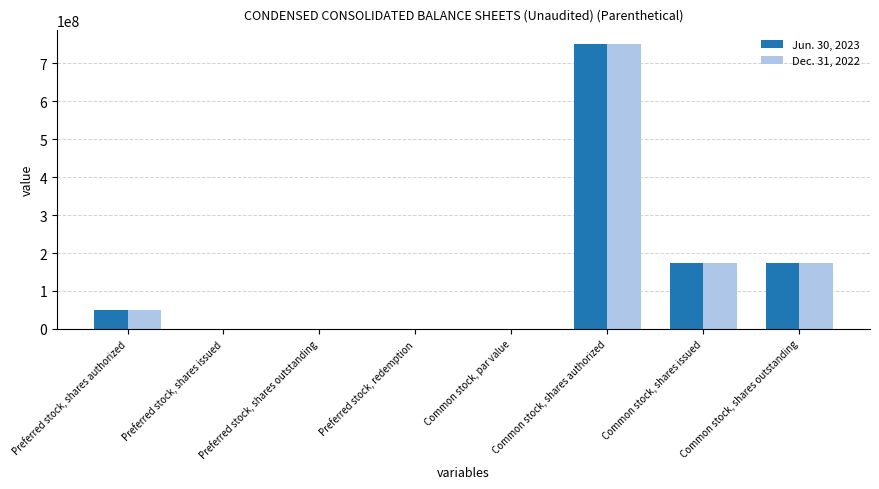

What is the highest value of the Jun. 30, 2023 series?

750000000.0